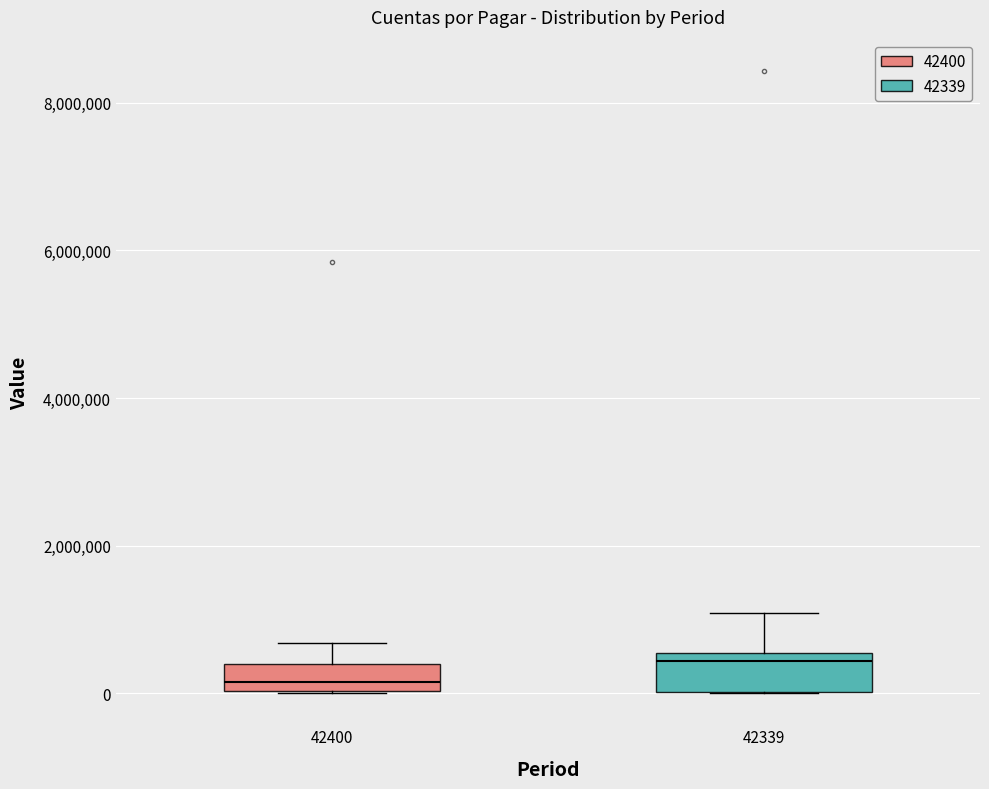

Which box has the lowest median line?

42400